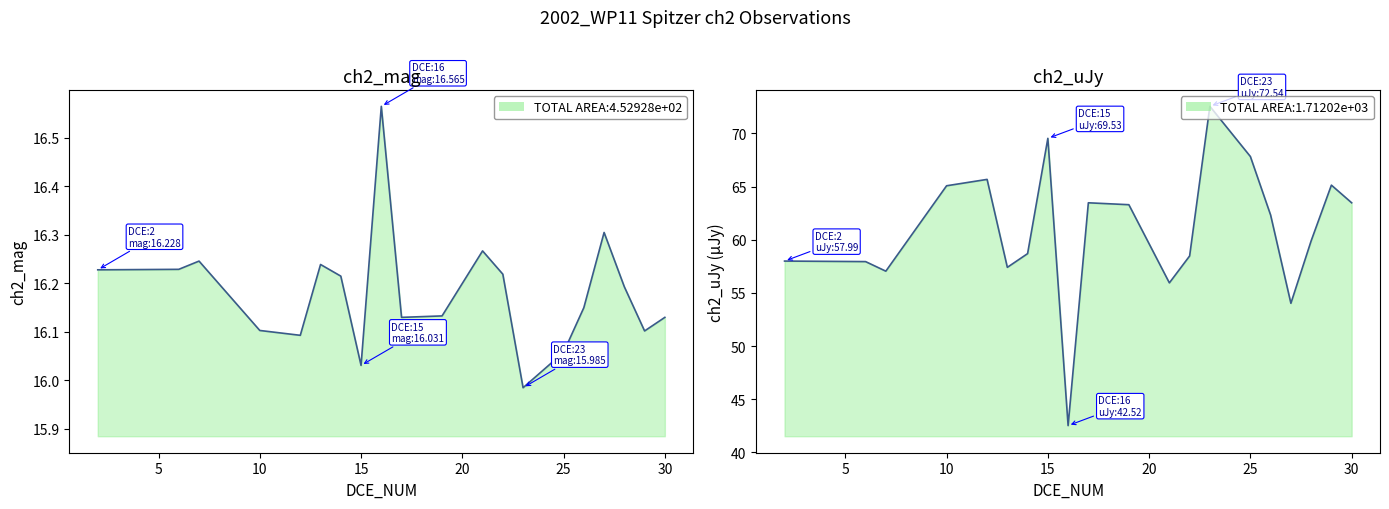

Does the chart display data point markers on the line(s)?

No